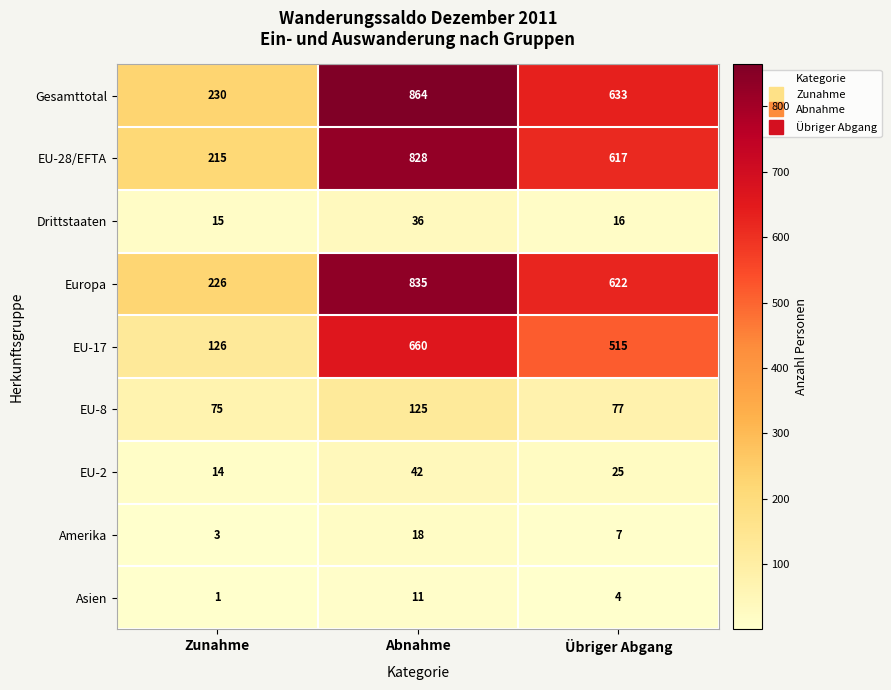

The EU-28/EFTA series shows 617 at Übriger Abgang. True or false?

True